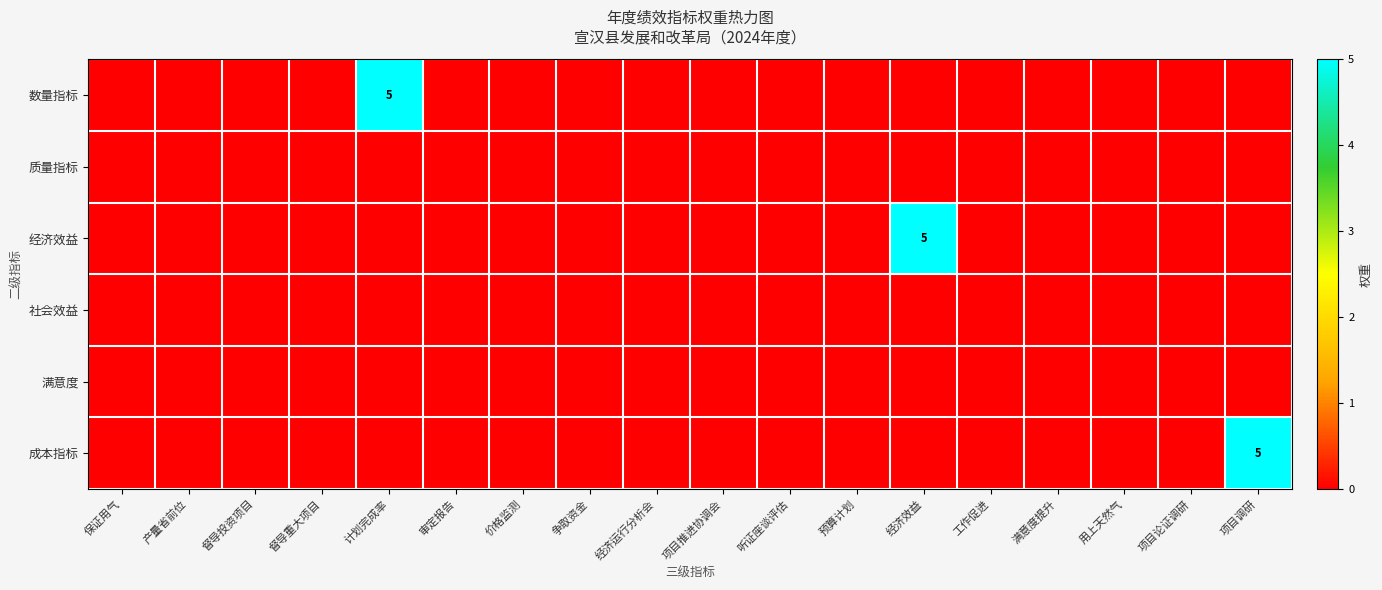

Rank the categories by 成本指标 value from highest to lowest.

项目调研, 保证用气, 产量省前位, 督导投资项目, 督导重大项目, 计划完成率, 审定报告, 价格监测, 争取资金, 经济运行分析会, 项目推进协调会, 听证座谈评估, 预算计划, 经济效益, 工作促进, 满意度提升, 用上天然气, 项目论证调研